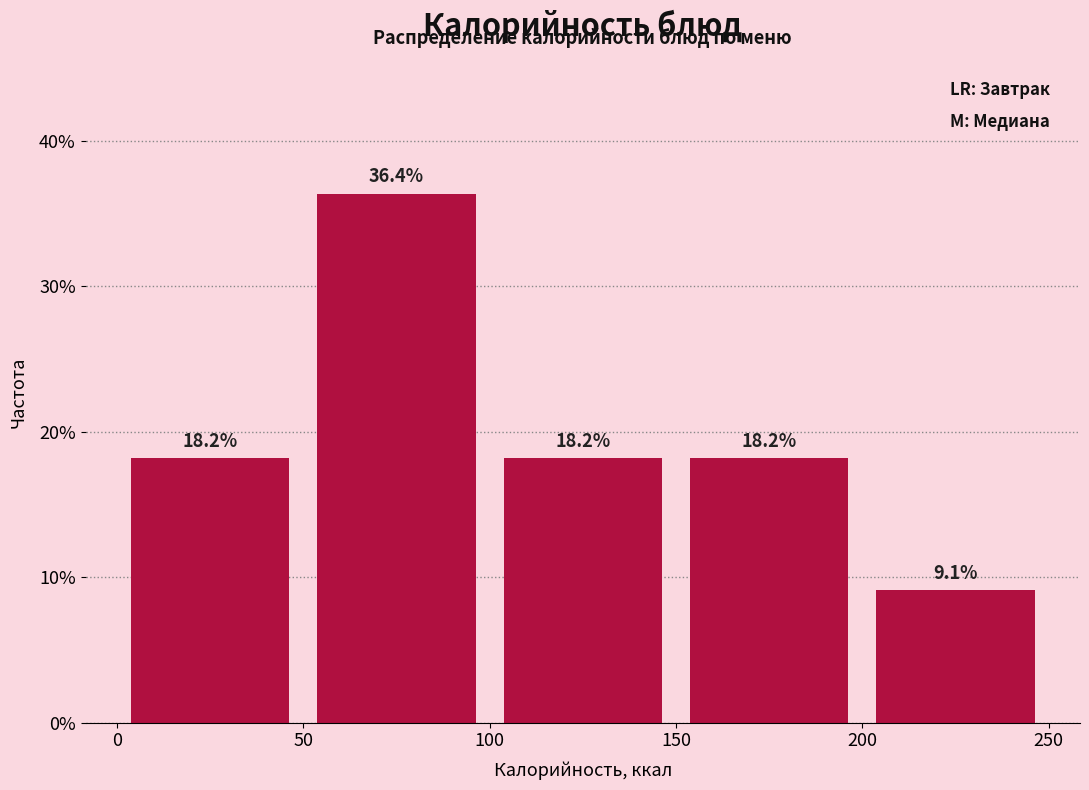

Reading left to right, transcribe this chart: for each bar, give the range it covers on the x-axis and its height.

0 to 50: 18.2
50 to 100: 36.4
100 to 150: 18.2
150 to 200: 18.2
200 to 250: 9.1